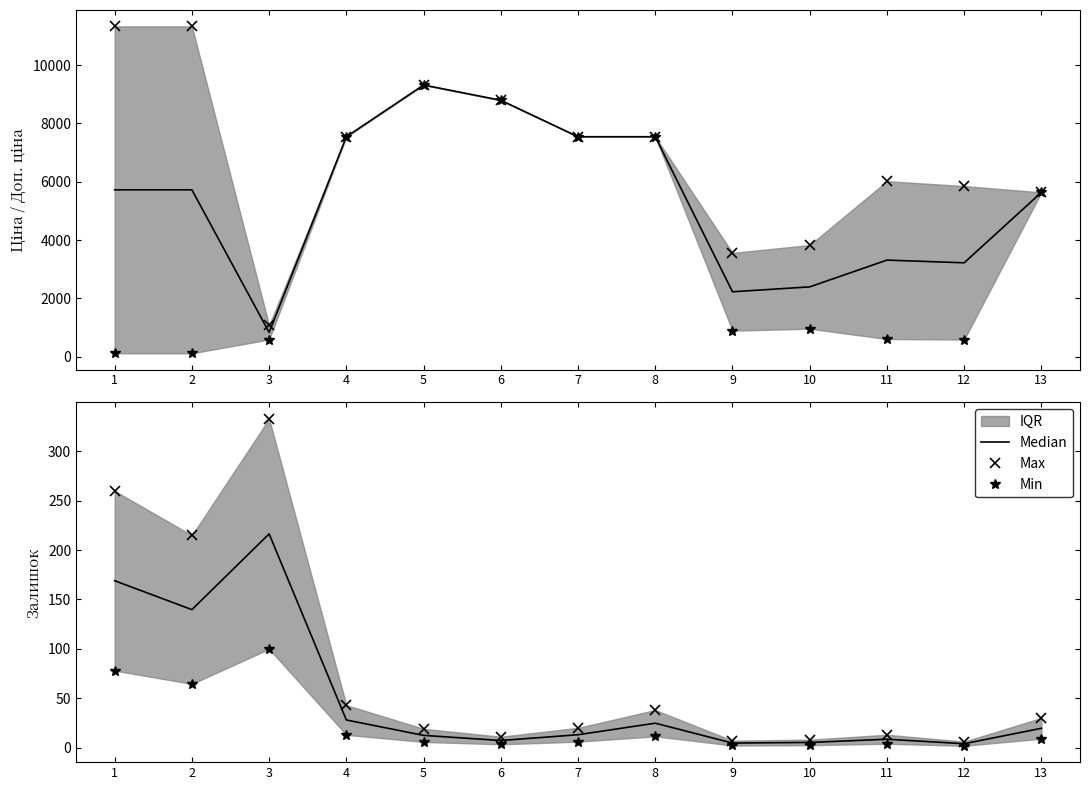

Reading left to right, list all the values displayed in this chart.

Median: 1=169.0	2=139.8	3=216.5	4=27.9	5=12.3	6=7.2	7=13.0	8=24.7	9=4.5	10=5.2	11=8.5	12=3.9	13=19.5
Max: 1=260.0	2=215.0	3=333.0	4=43.0	5=19.0	6=11.0	7=20.0	8=38.0	9=7.0	10=8.0	11=13.0	12=6.0	13=30.0
Min: 1=78.0	2=64.5	3=99.9	4=12.9	5=5.7	6=3.3	7=6.0	8=11.4	9=2.1	10=2.4	11=3.9	12=1.8	13=9.0